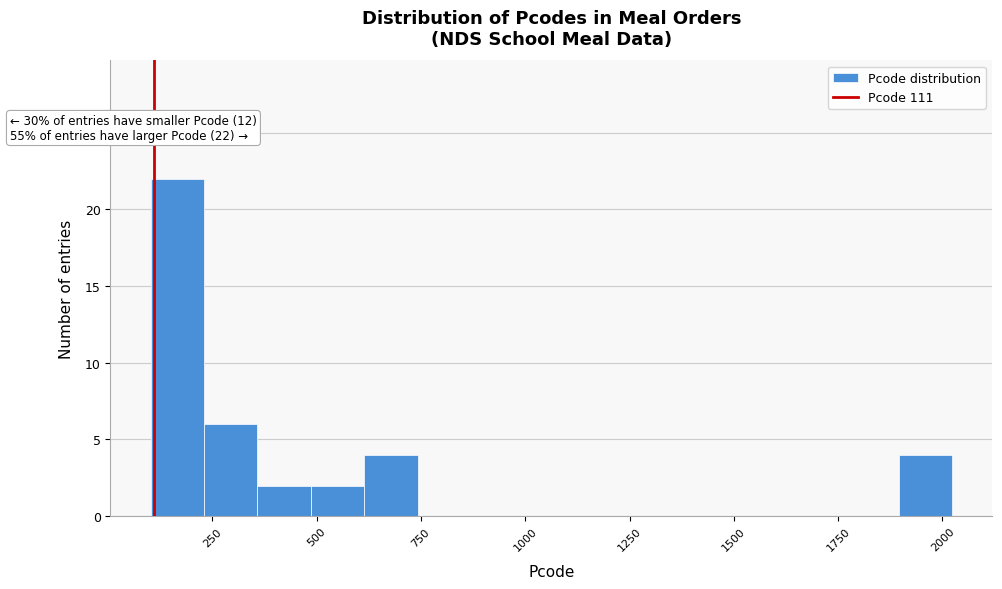

Around what value on the x-axis is the tallest bar? Give the approximate position of its centre, as read against the axis.

150